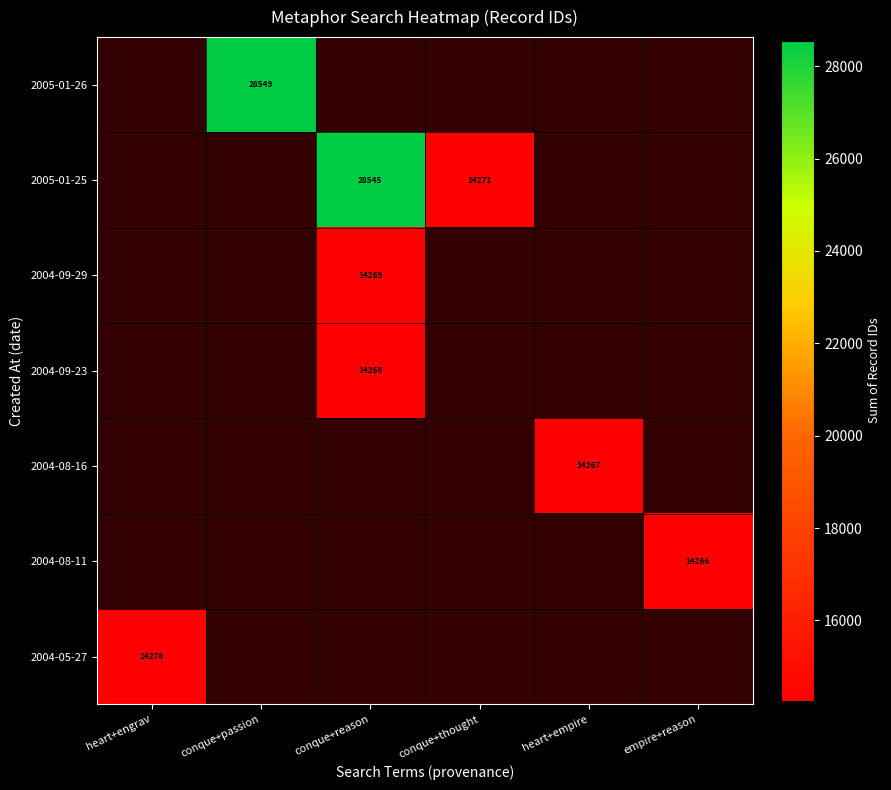

The 2004-08-16 series shows 14267 at heart+empire. True or false?

True